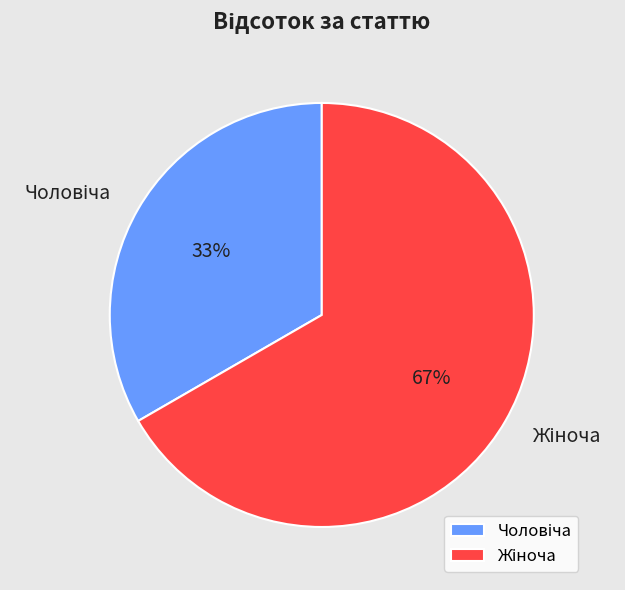

To the nearest percent, what is the average slice percentage?

50%